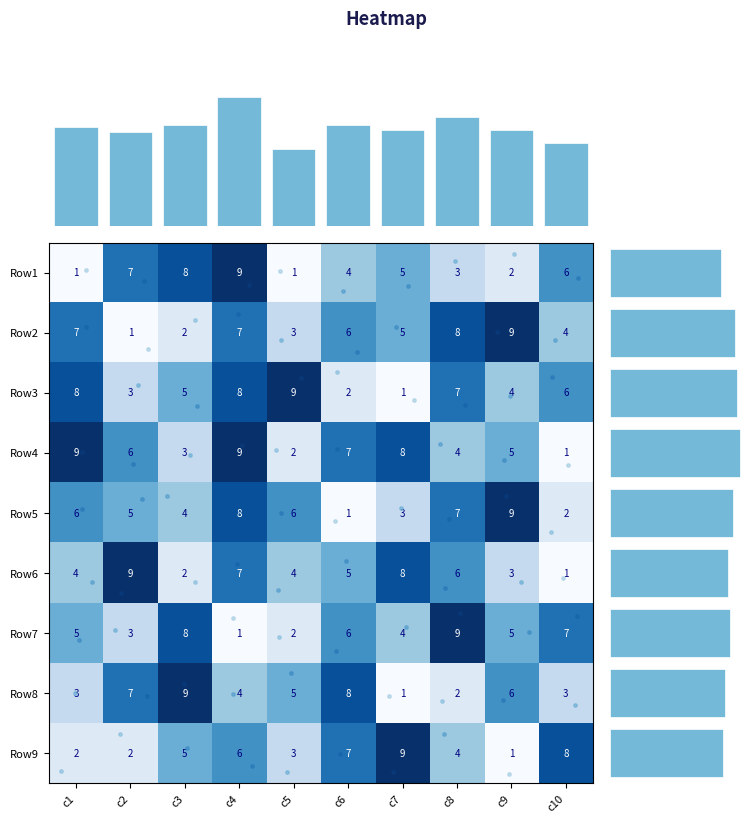

The value of Row4 at c6 is 11. True or false?

False